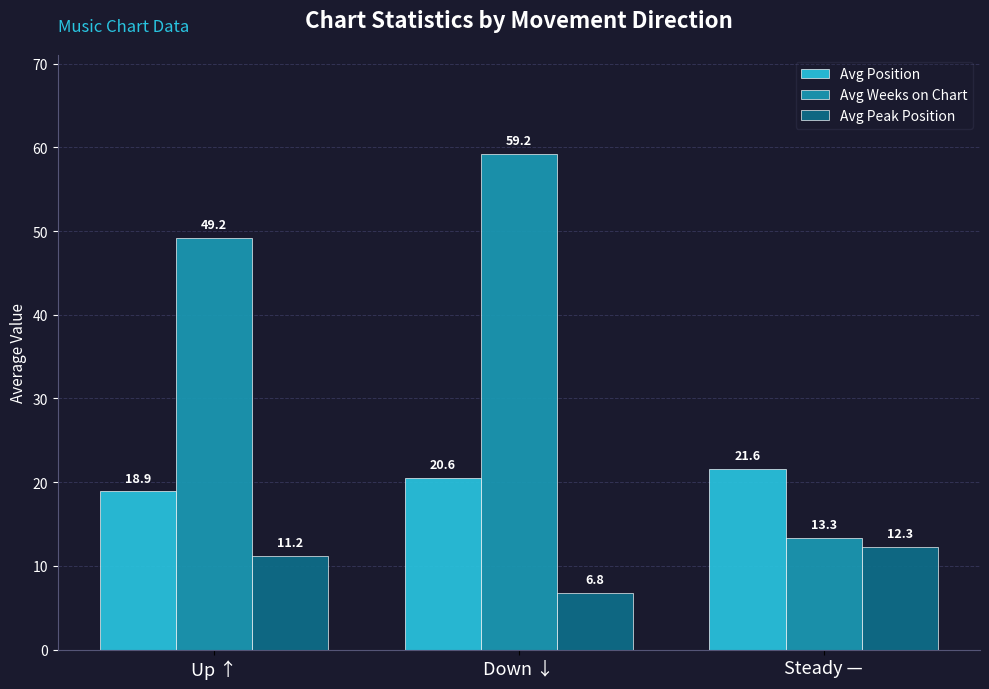

What is the average value of the Avg Position series?

20.4